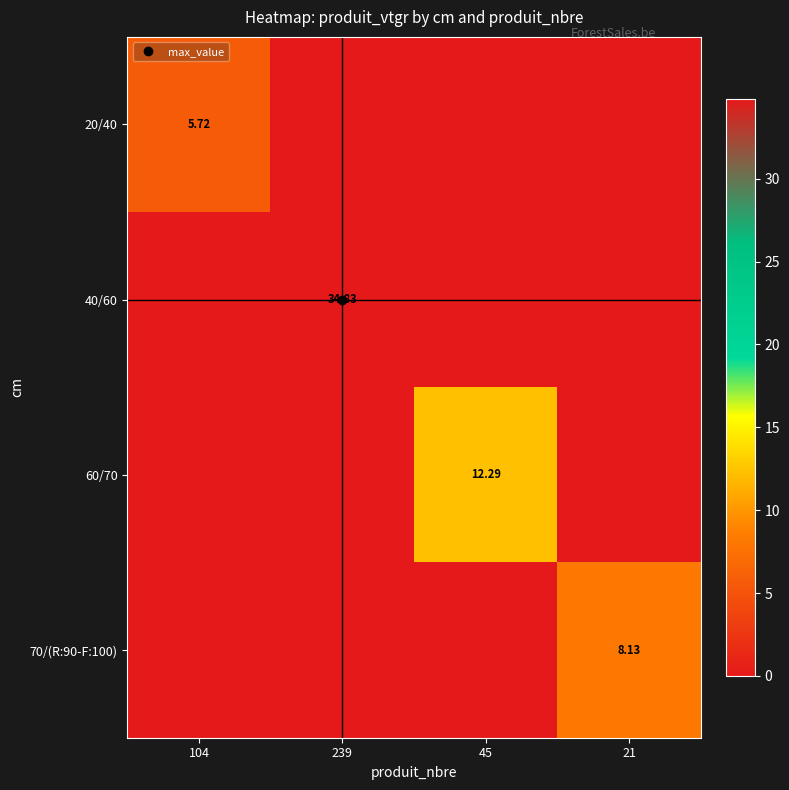

Which series changed the most between 45 and 21?

60/70